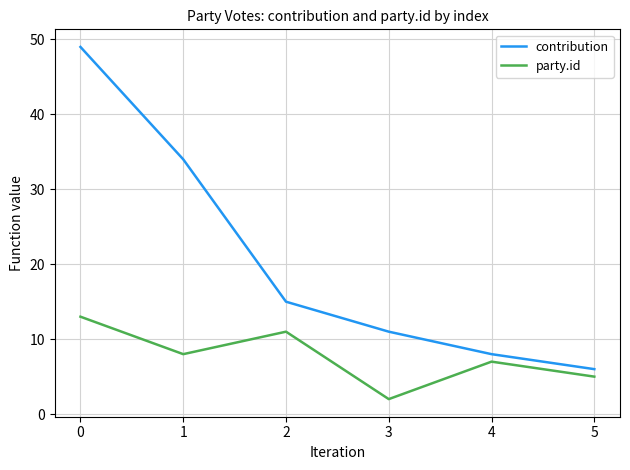

What is the minimum value for contribution?

6